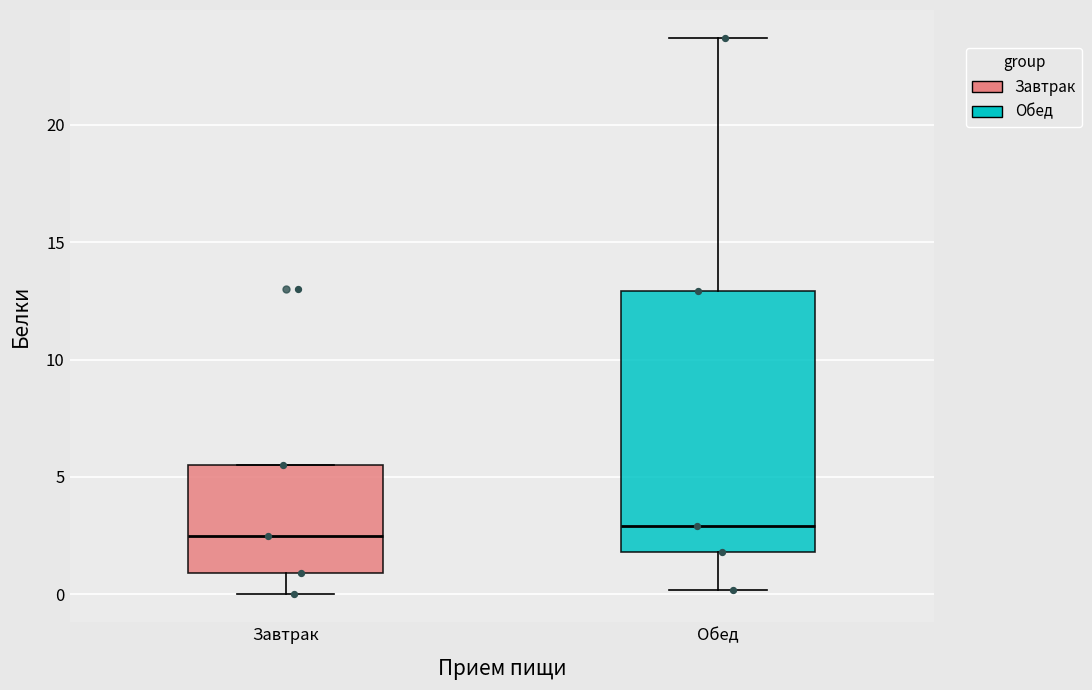

Where does the median line of the box for Обед sit on the y-axis? The values are not printed on the chart, so give them approximately, as read against the axis.

3.0